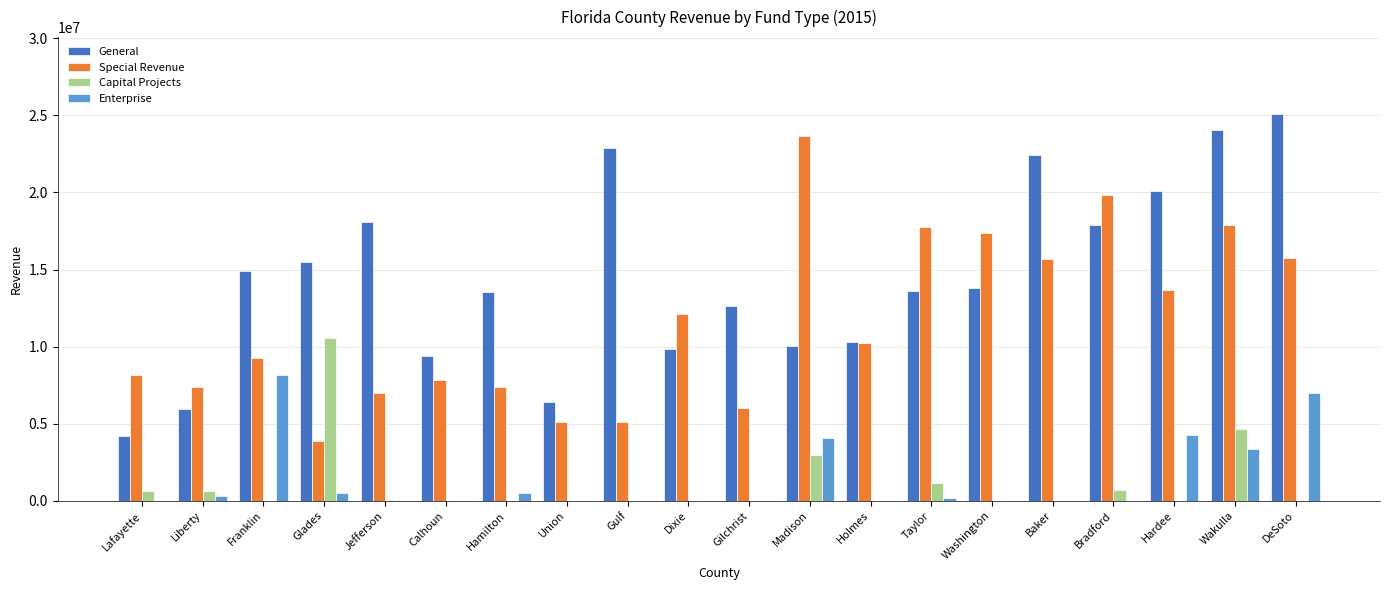

What is the highest value of the Enterprise series?

8149006